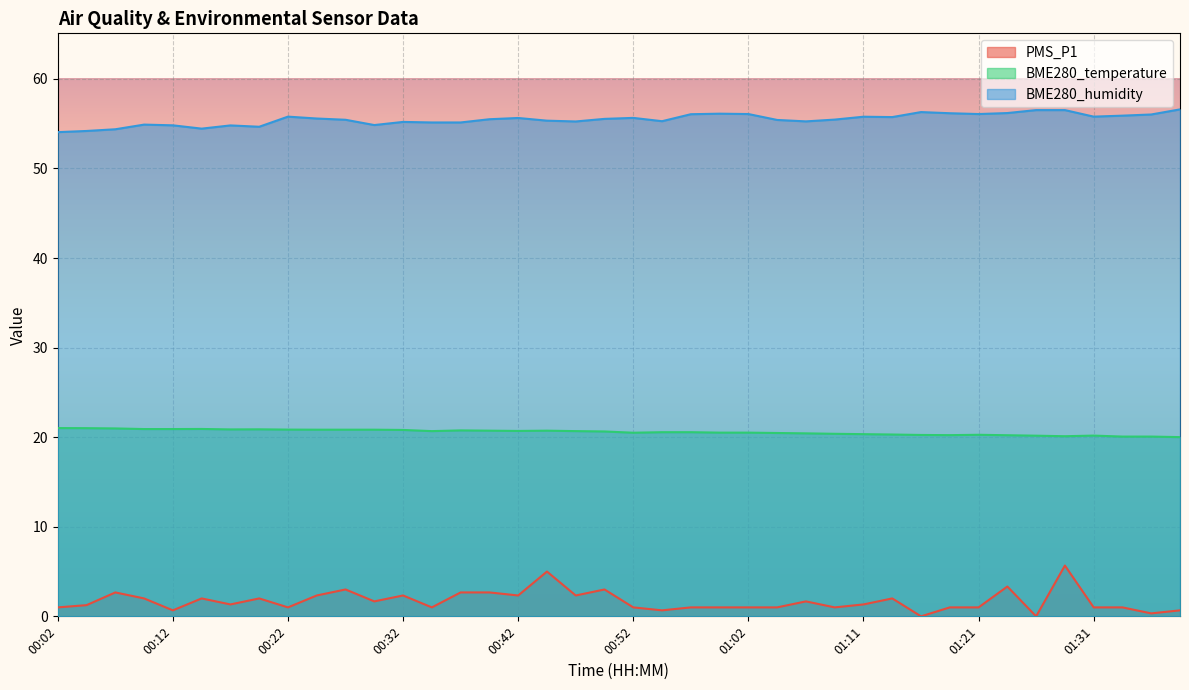

At which category is the sum across all series the highest?

01:28